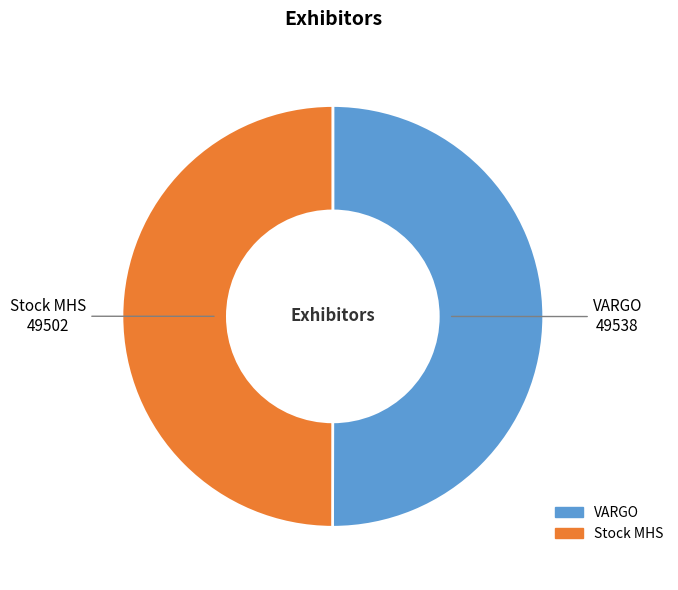

What is the ratio of the value at Stock MHS to the value at VARGO?

1.0